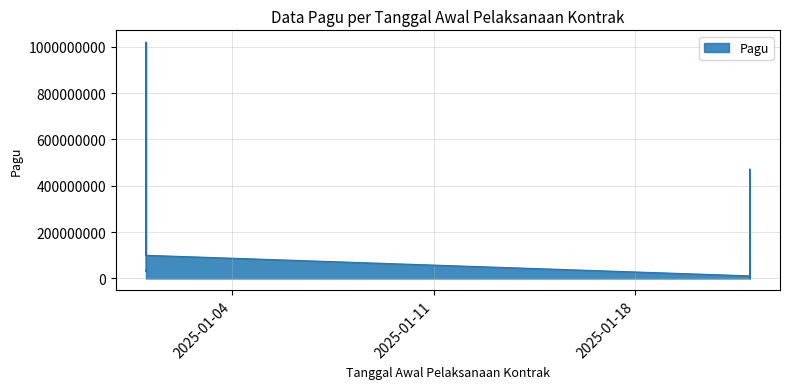

Rank the categories by value from highest to lowest.

2025-01-01, 2025-01-22, 2025-01-22, 2025-01-22, 2025-01-01, 2025-01-22, 2025-01-22, 2025-01-22, 2025-01-22, 2025-01-01, 2025-01-22, 2025-01-01, 2025-01-22, 2025-01-22, 2025-01-22, 2025-01-22, 2025-01-22, 2025-01-22, 2025-01-22, 2025-01-22, 2025-01-22, 2025-01-22, 2025-01-22, 2025-01-22, 2025-01-22, 2025-01-22, 2025-01-22, 2025-01-22, 2025-01-22, 2025-01-22, 2025-01-22, 2025-01-22, 2025-01-22, 2025-01-22, 2025-01-22, 2025-01-22, 2025-01-22, 2025-01-22, 2025-01-22, 2025-01-22